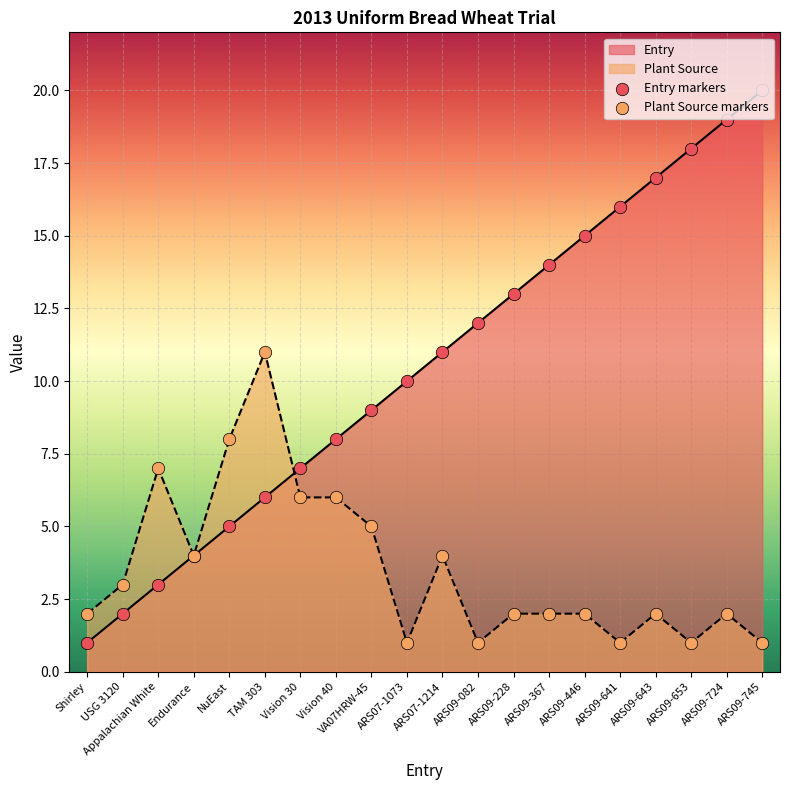

Which series reaches the maximum Y coordinate?

Entry